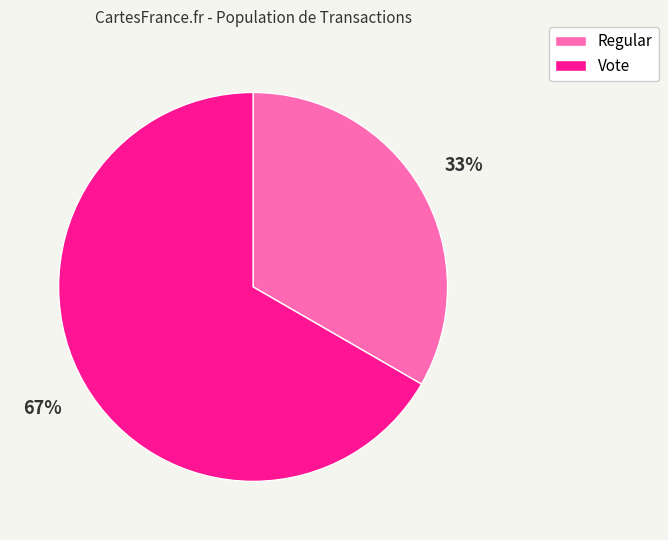

Count the number of slices in the pie.

2